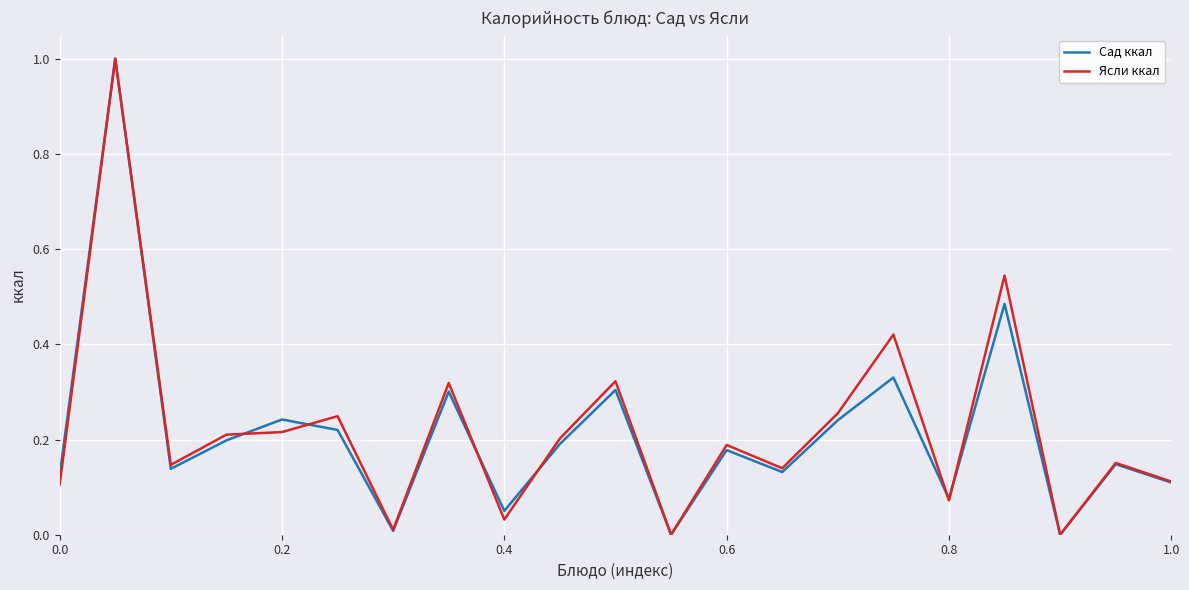

How many intersections are there between Сад ккал and Ясли ккал?

6